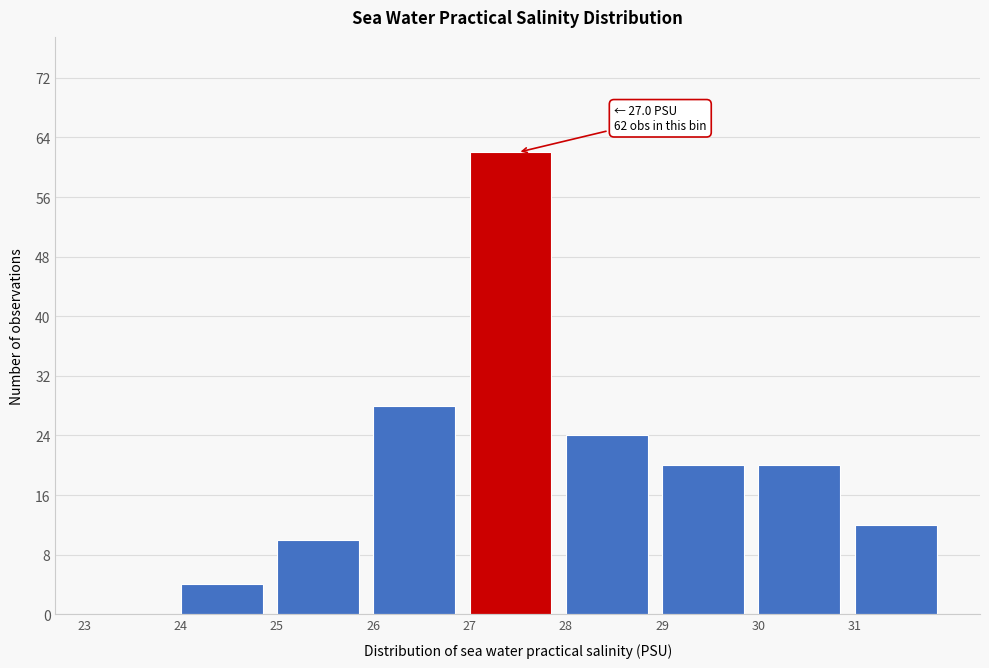

Which range on the x-axis has the tallest bar?

27 to 28